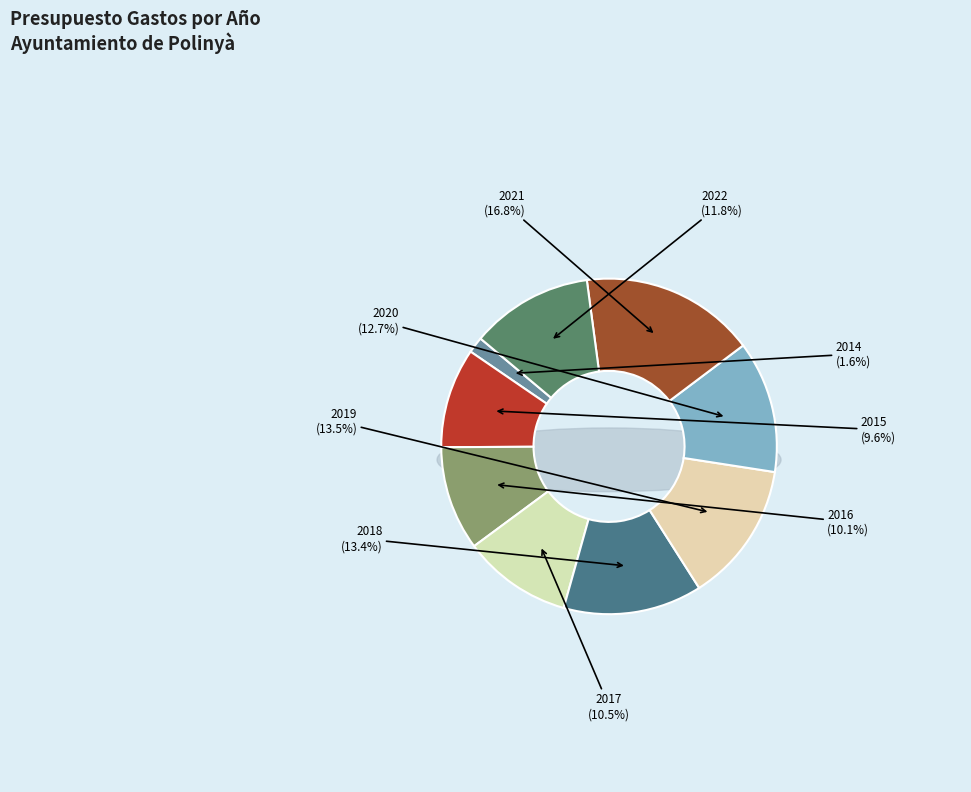

To the nearest percent, what is the combined percentage of 2020 and 2017?

23%